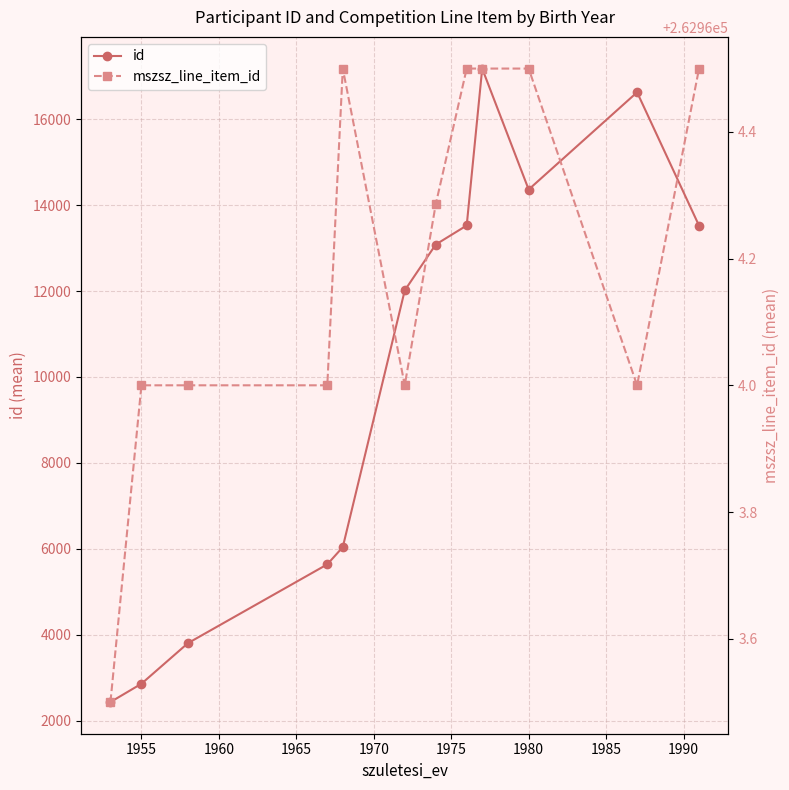

How many lines are shown in the chart?

2